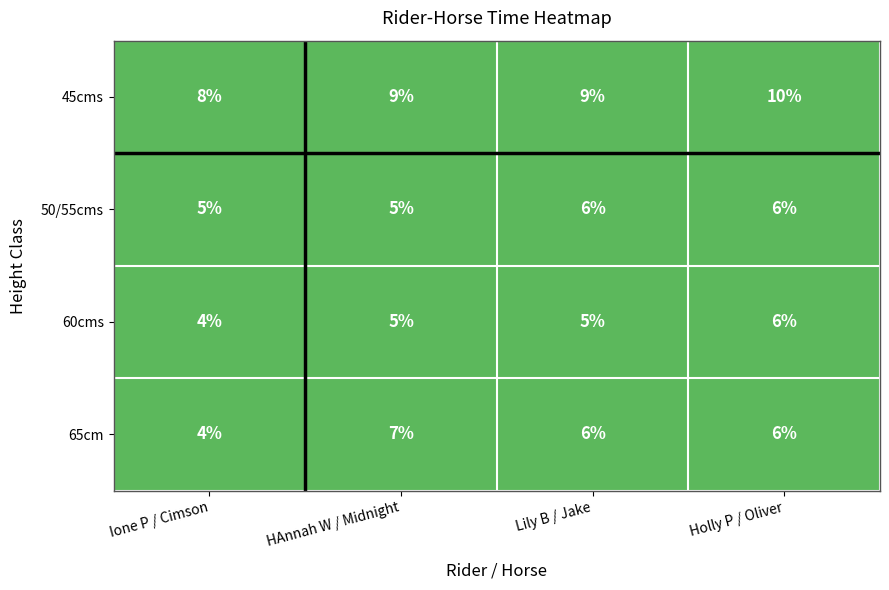

What is the difference between the highest and lowest values at HAnnah W / Midnight?

2472